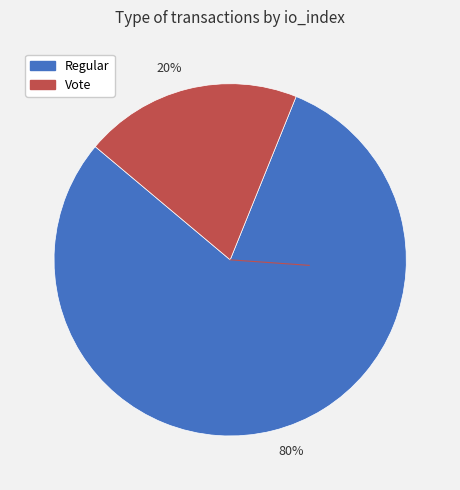

Count the number of slices in the pie.

2